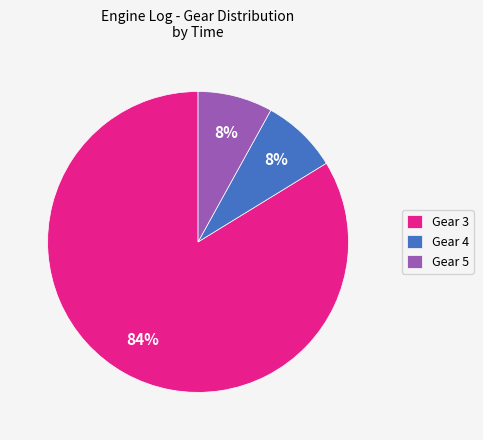

Do Gear 3 and Gear 5 together represent more than half of the pie?

Yes